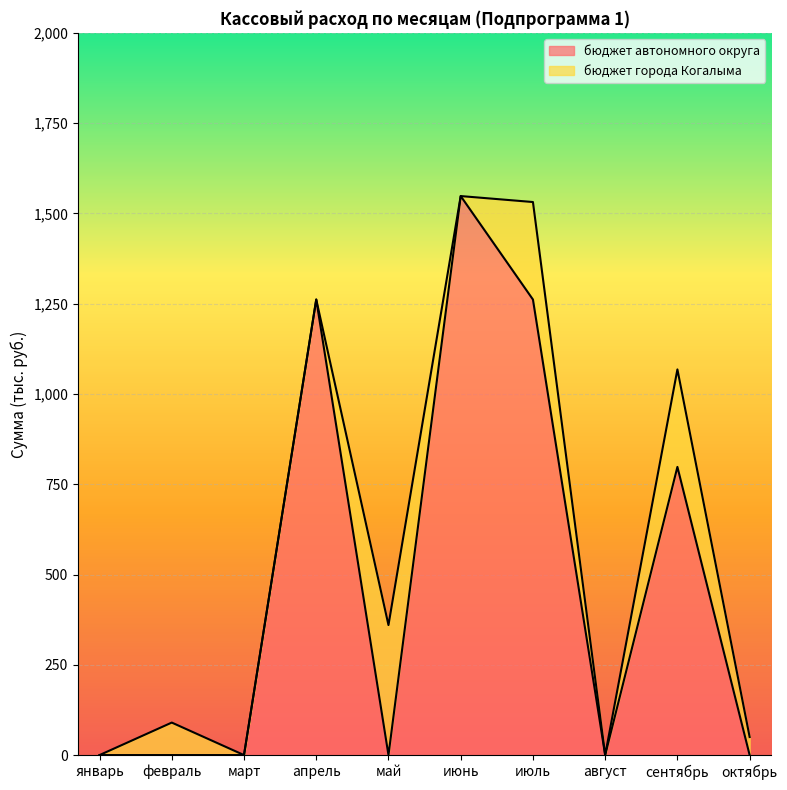

How many lines are shown in the chart?

2